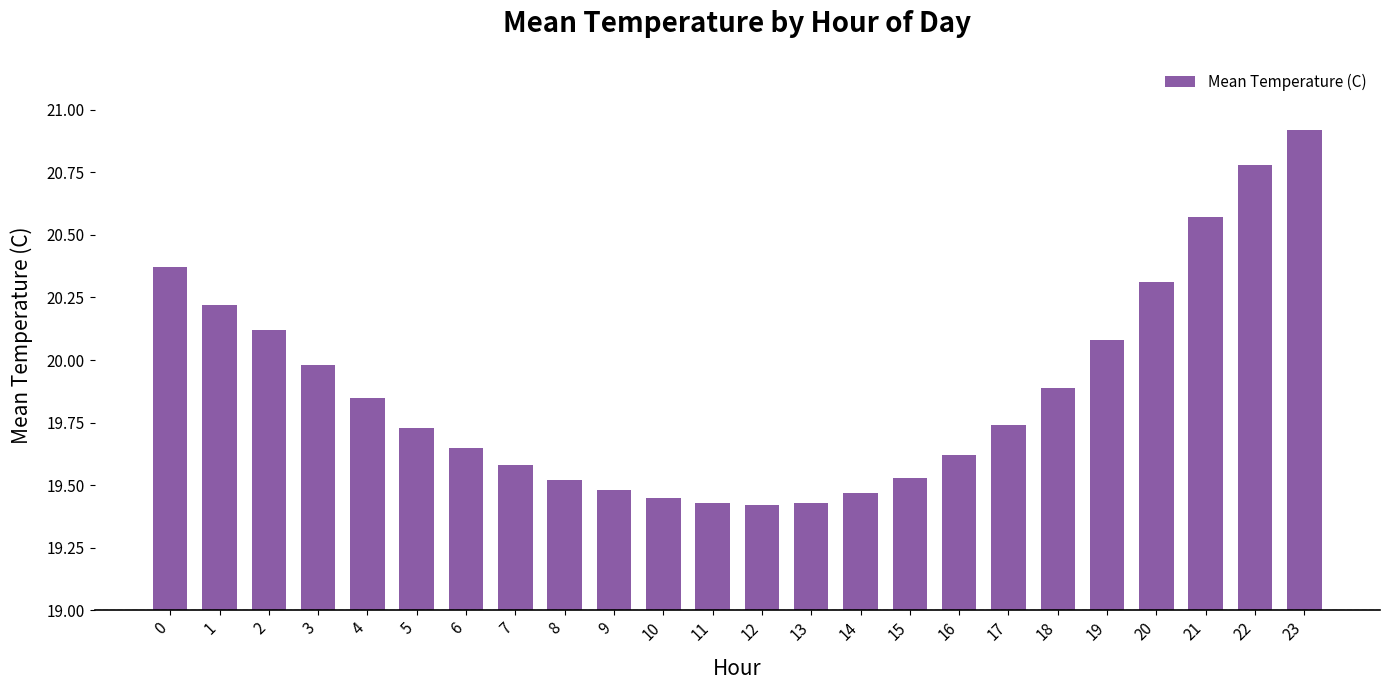

Approximately how many times larger is the value at 18 compared to 23?

1.0